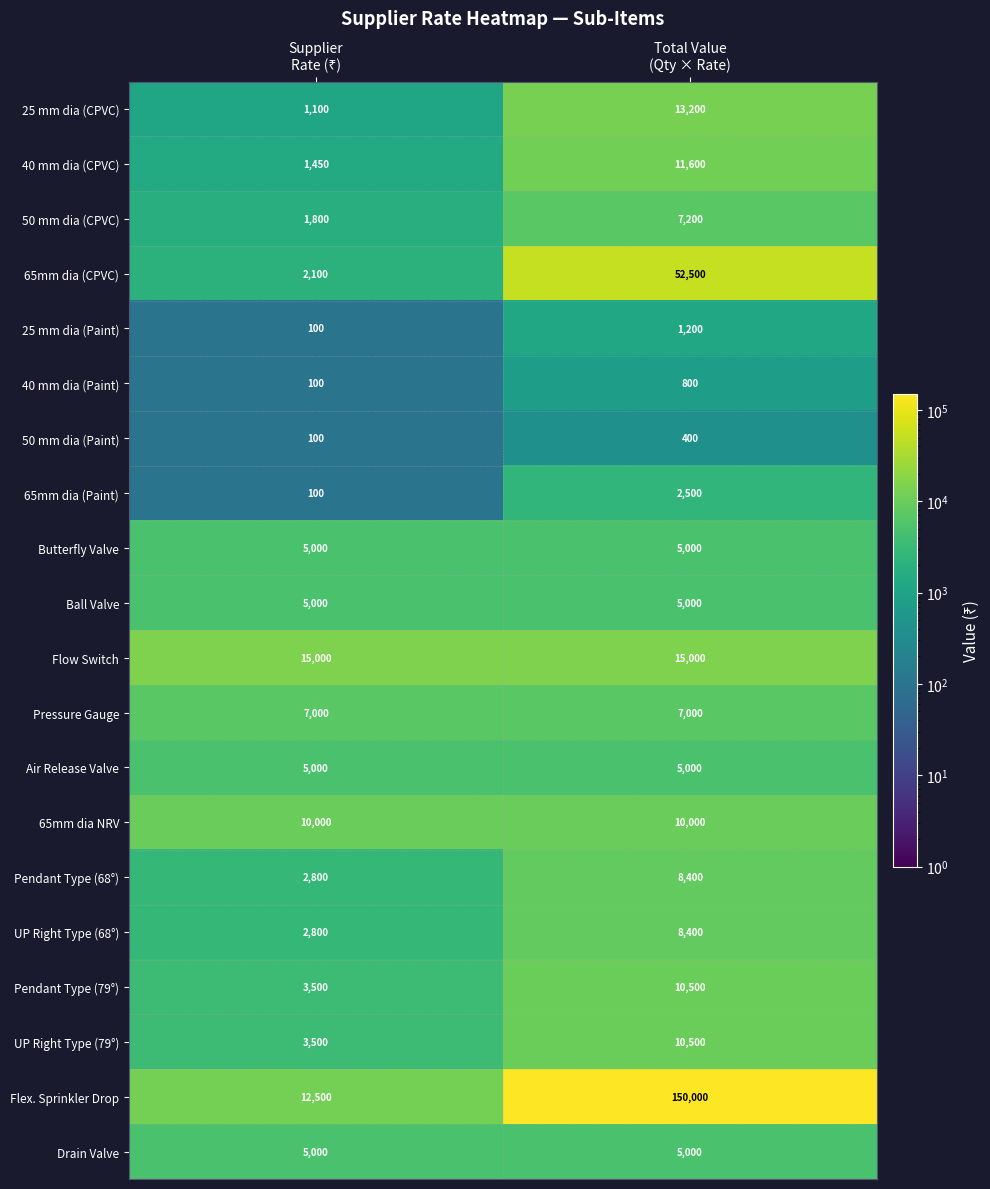

What is the average value of the 50 mm dia (Paint) series?

250